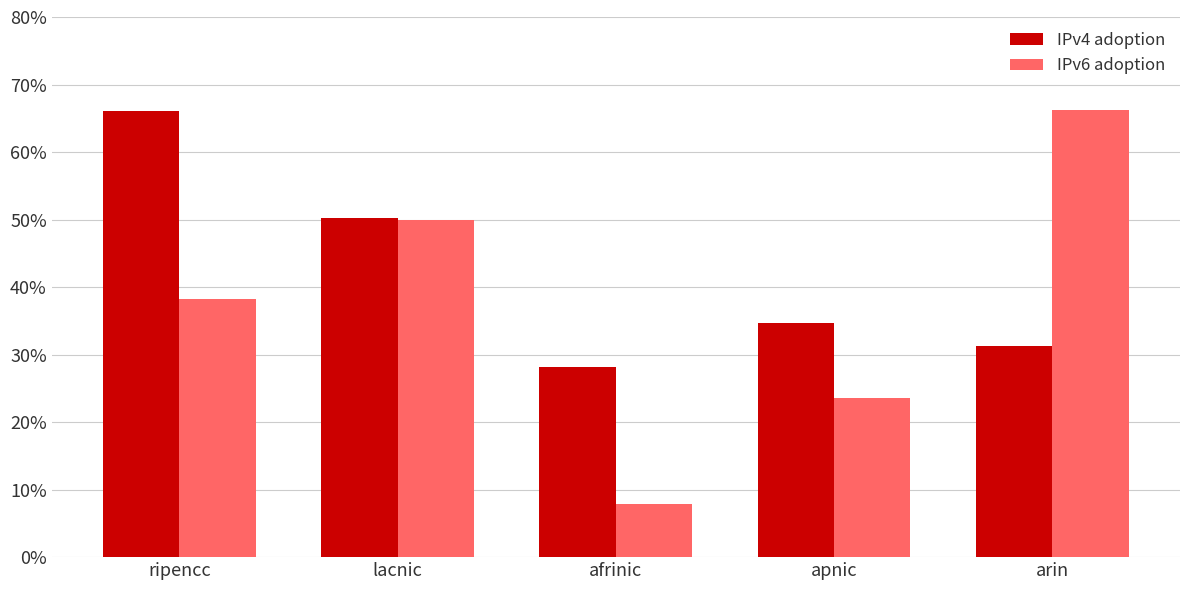

Reading left to right, transcribe all the data shown in this chart.

IPv4 adoption: ripencc=0.7	lacnic=0.5	afrinic=0.3	apnic=0.3	arin=0.3
IPv6 adoption: ripencc=0.4	lacnic=0.5	afrinic=0.1	apnic=0.2	arin=0.7